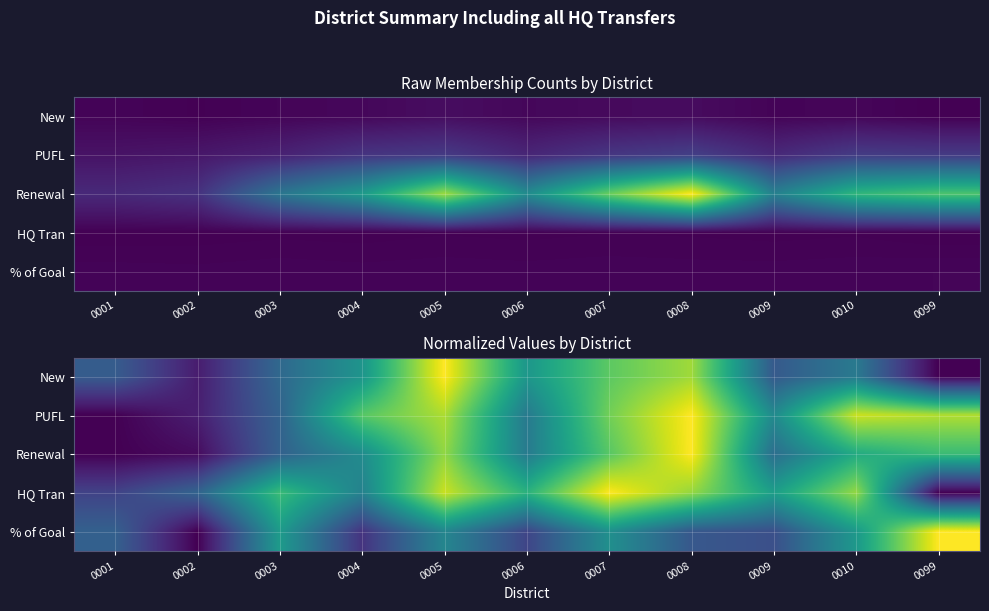

At 0007, list the series in order from largest to smallest.

HQ Tran, PUFL, New, Renewal, % of Goal